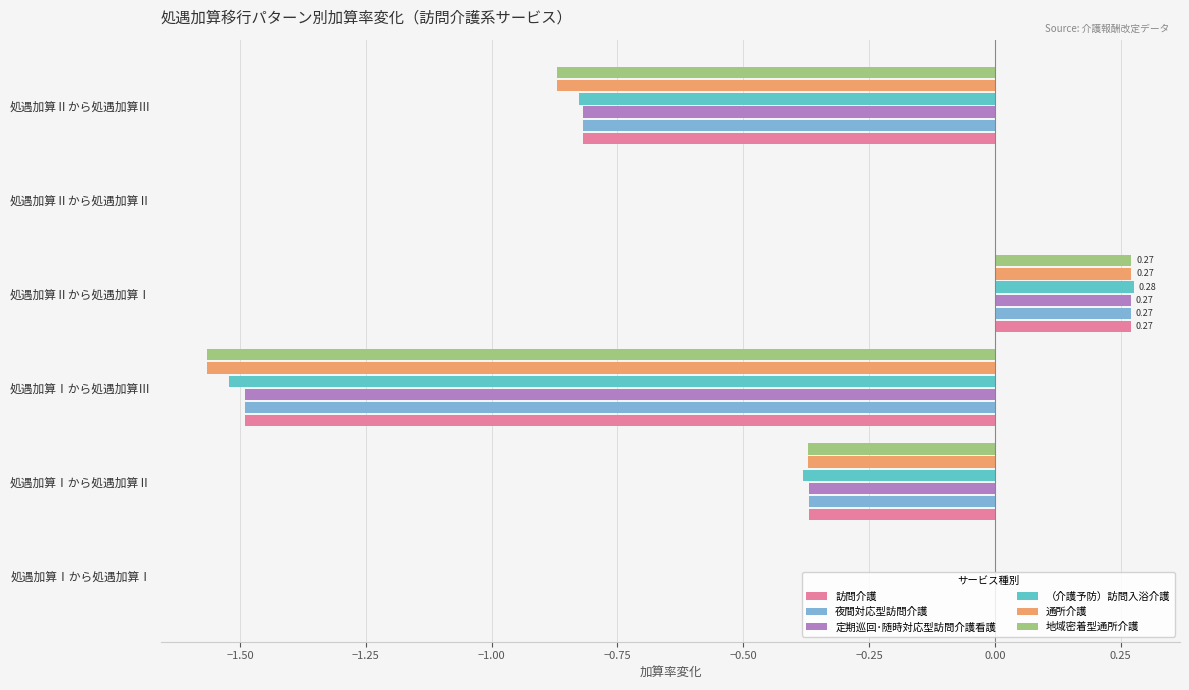

What is the sum of all 通所介護 values?

-2.5